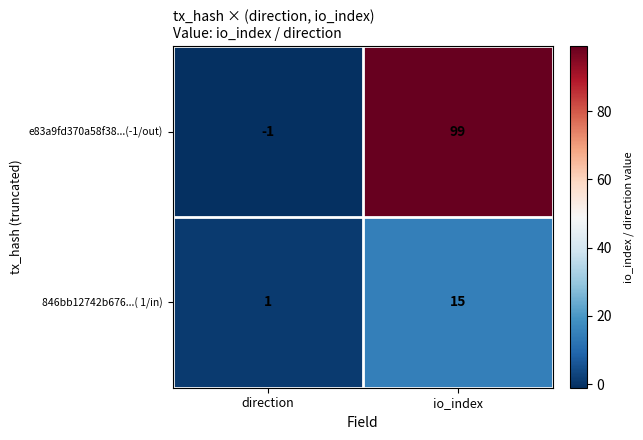

Which label corresponds to the largest value in the chart?

io_index